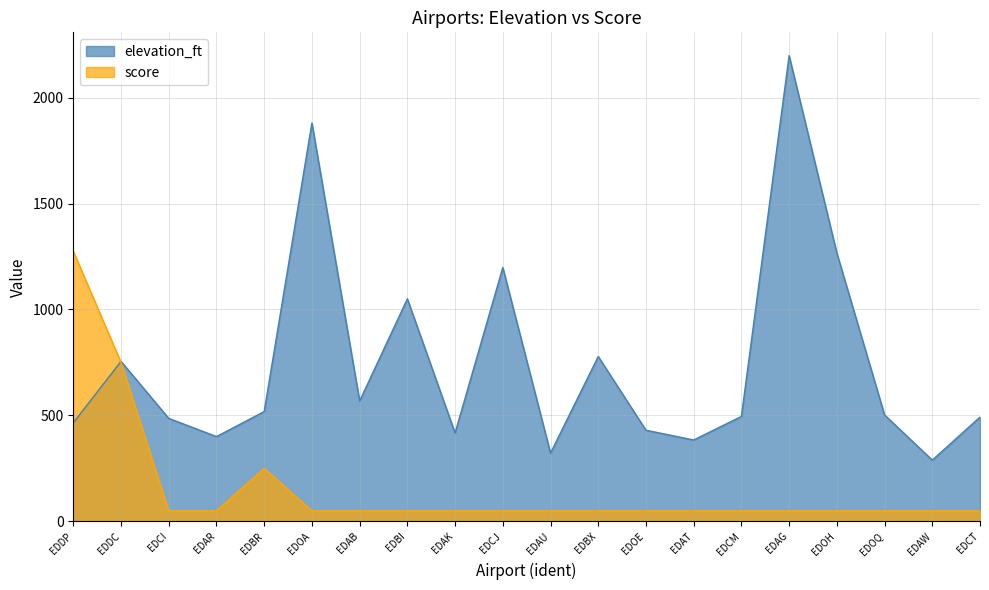

What is the greatest value displayed?

2198